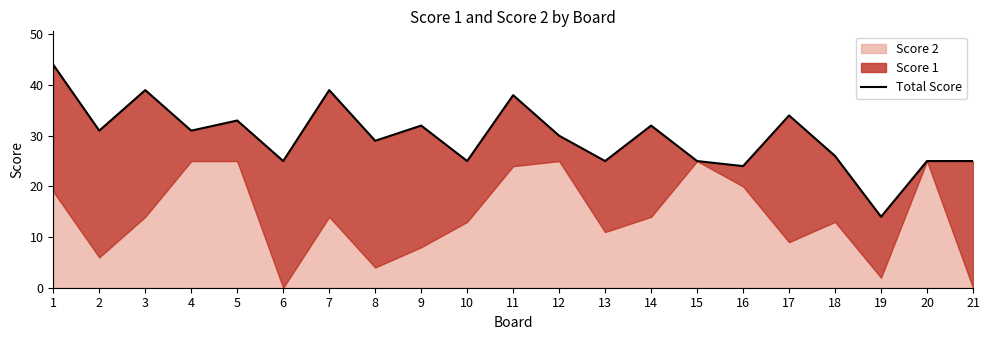

List the labels in order of value, largest first.

1, 3, 7, 11, 17, 5, 9, 14, 2, 4, 12, 8, 18, 6, 10, 13, 15, 20, 21, 16, 19